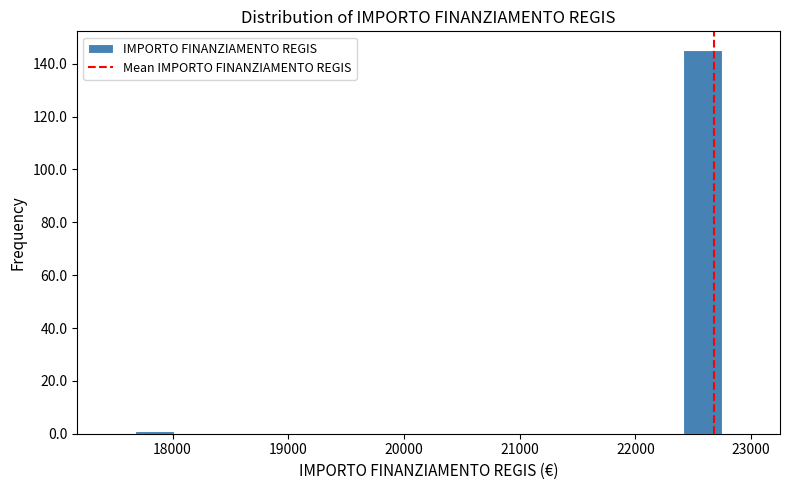

Read against the x-axis, roughly where is the centre of the tallest bar?

22600